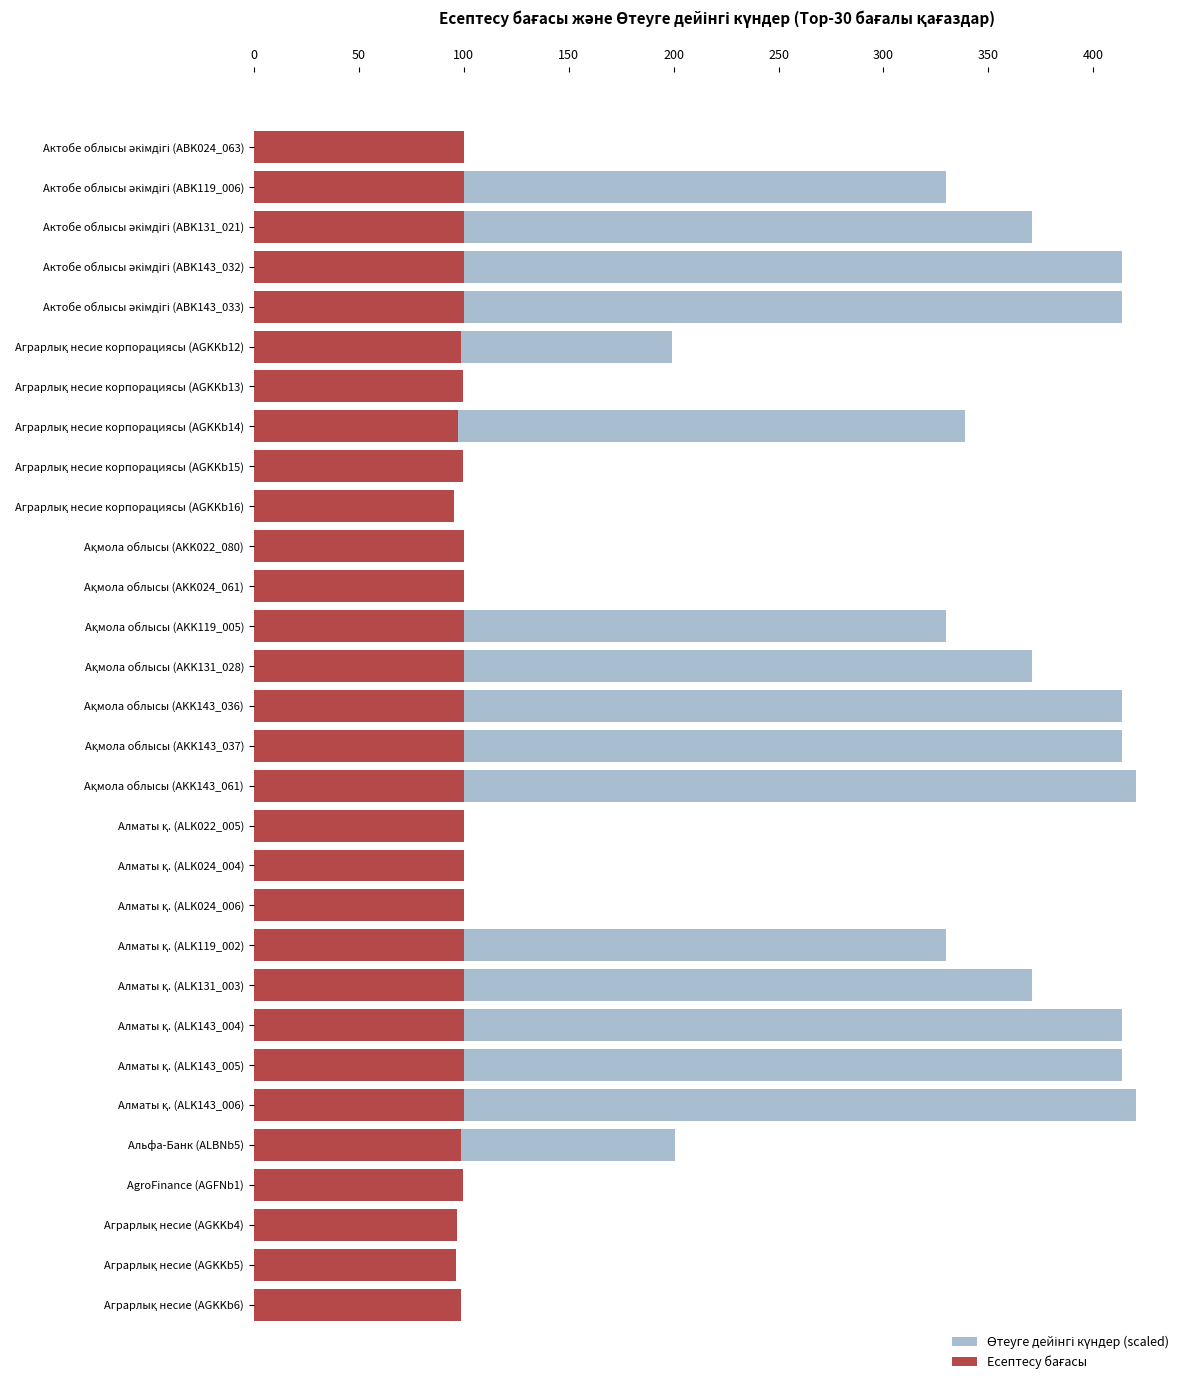

What is the difference between the second highest and minimum values in the Өтеуге дейінгі күндер (scaled) series?

419.6